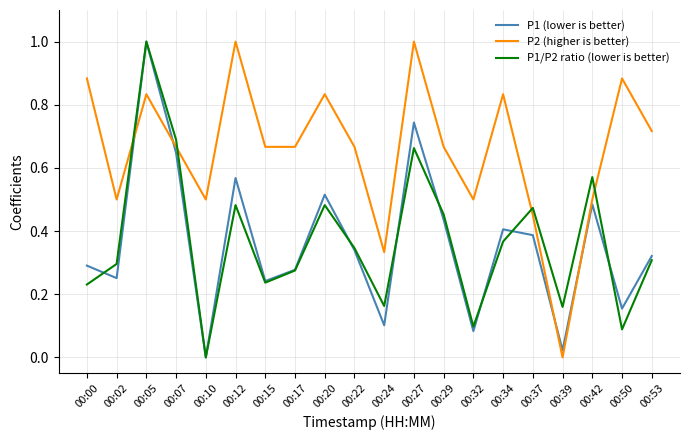

The P1/P2 ratio (lower is better) series shows 1.0 at 00:05. True or false?

True